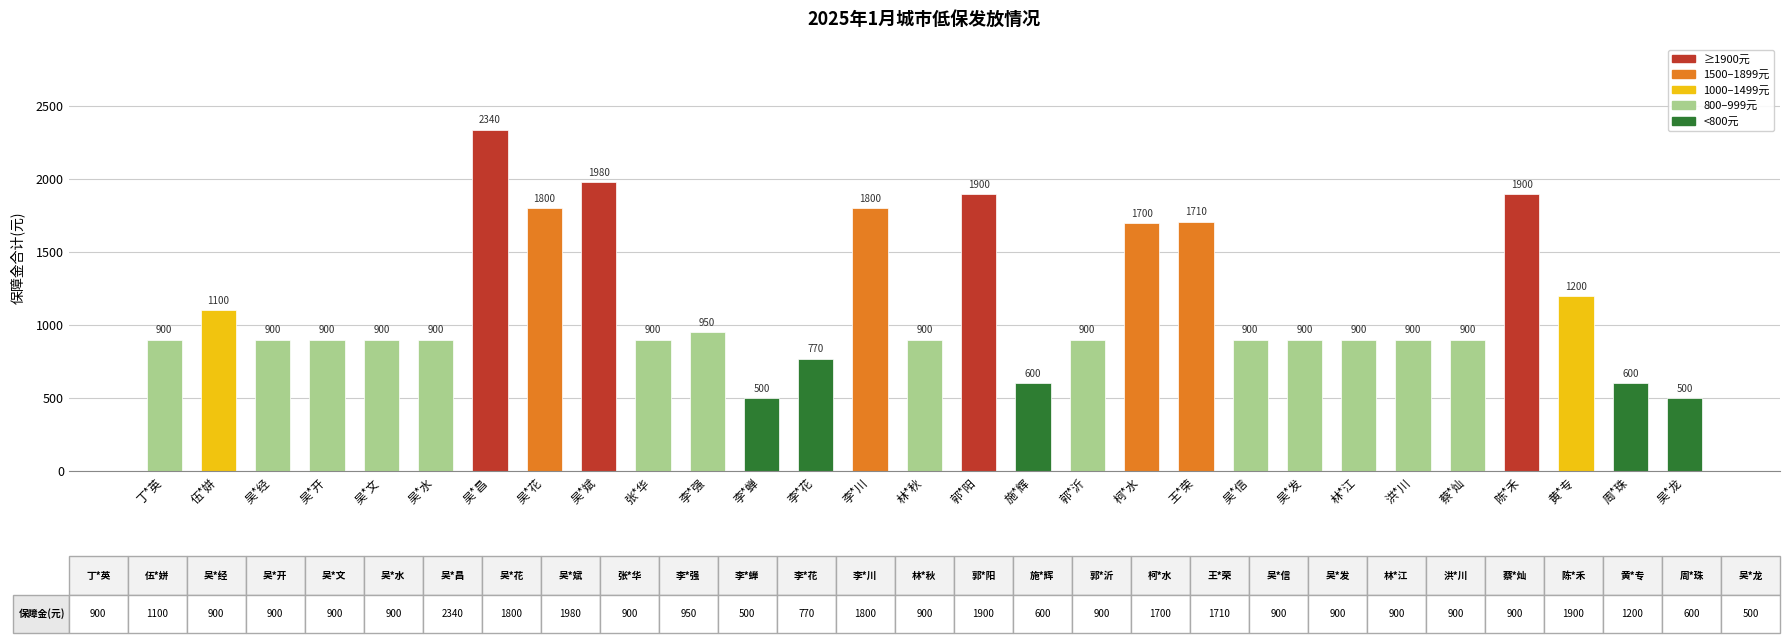

What value does the data have at 吴*花?

1800